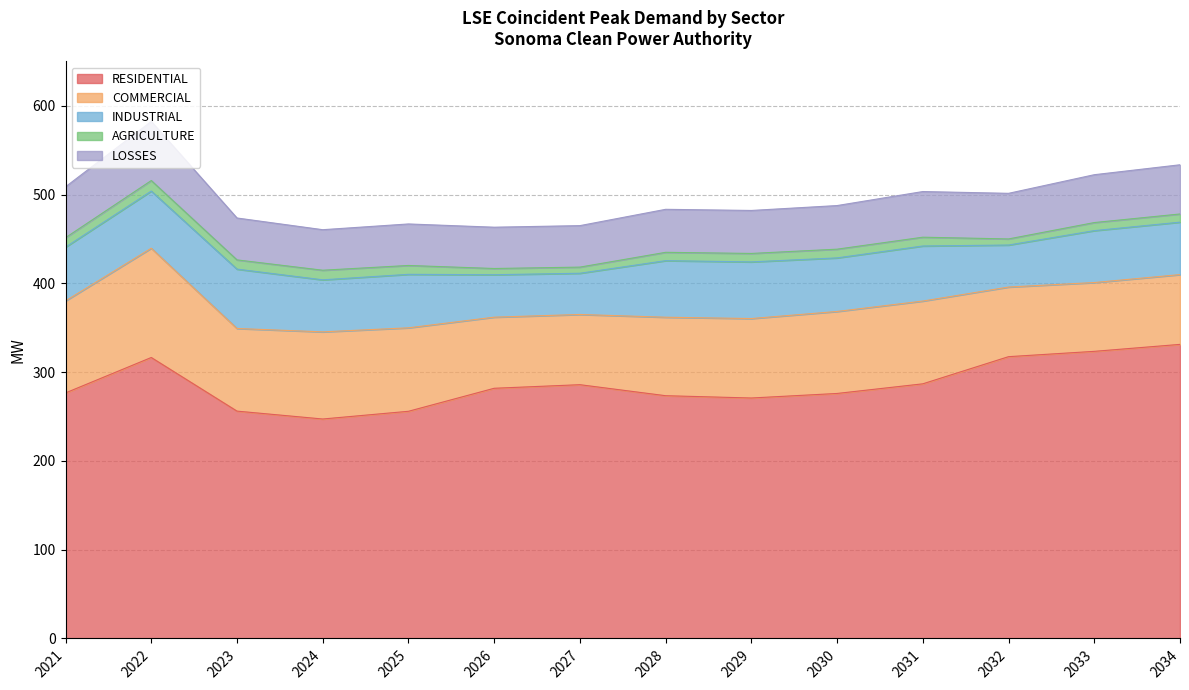

At which category does COMMERCIAL reach its first local peak?

2022